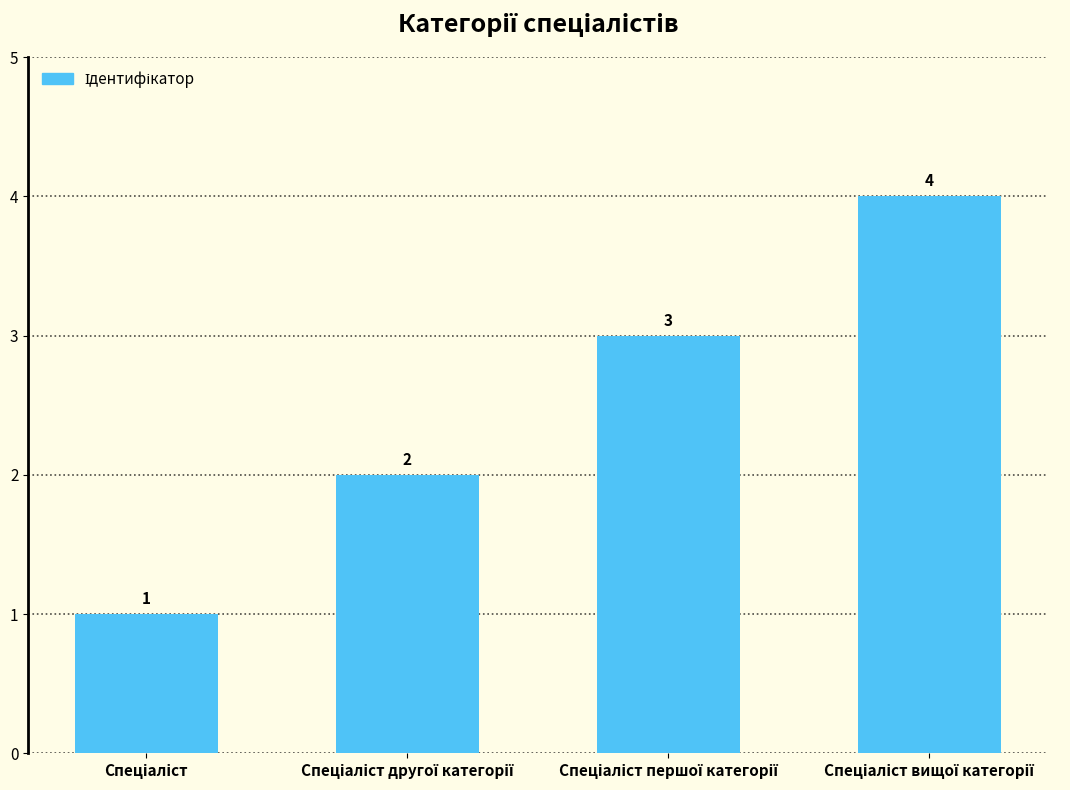

What is the greatest value displayed?

4